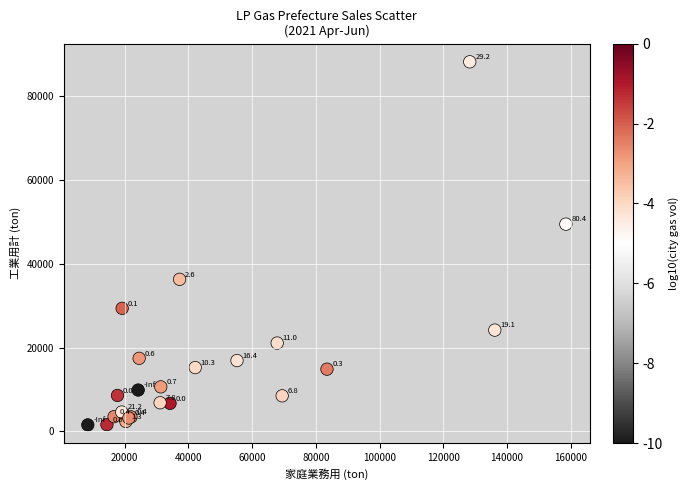

What Y value in the scatter plot is closest to 44862?

49437